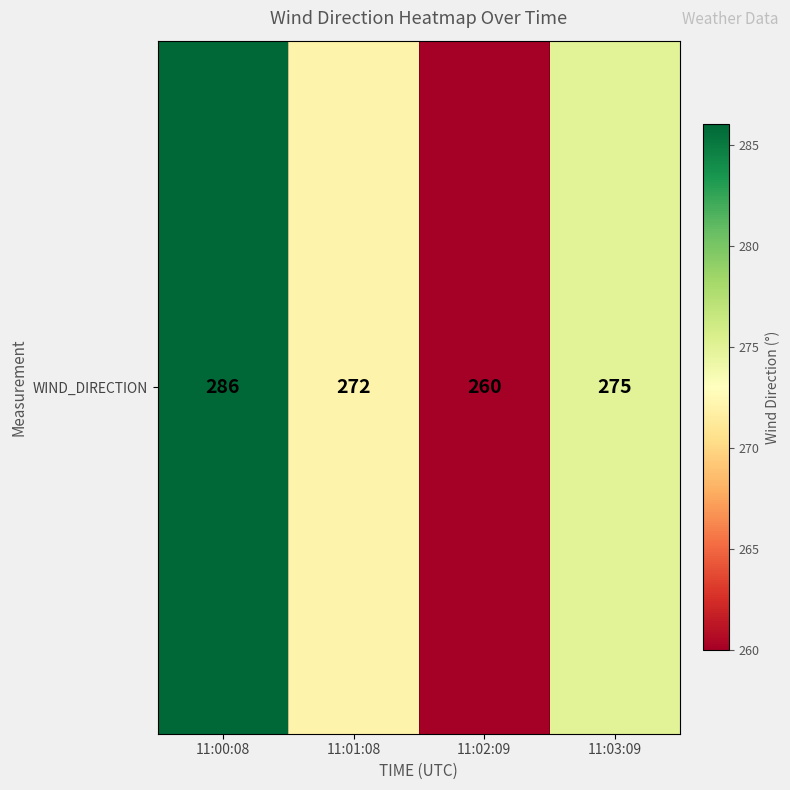

What is the sum of all values?

1093